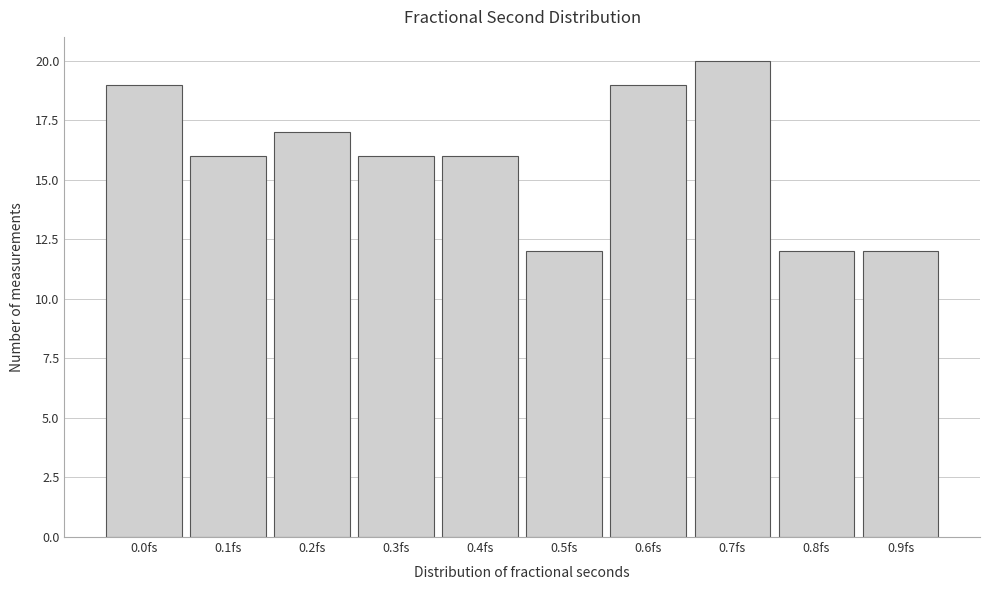

Reading left to right, list all the values displayed in this chart.

19	16	17	16	16	12	19	20	12	12